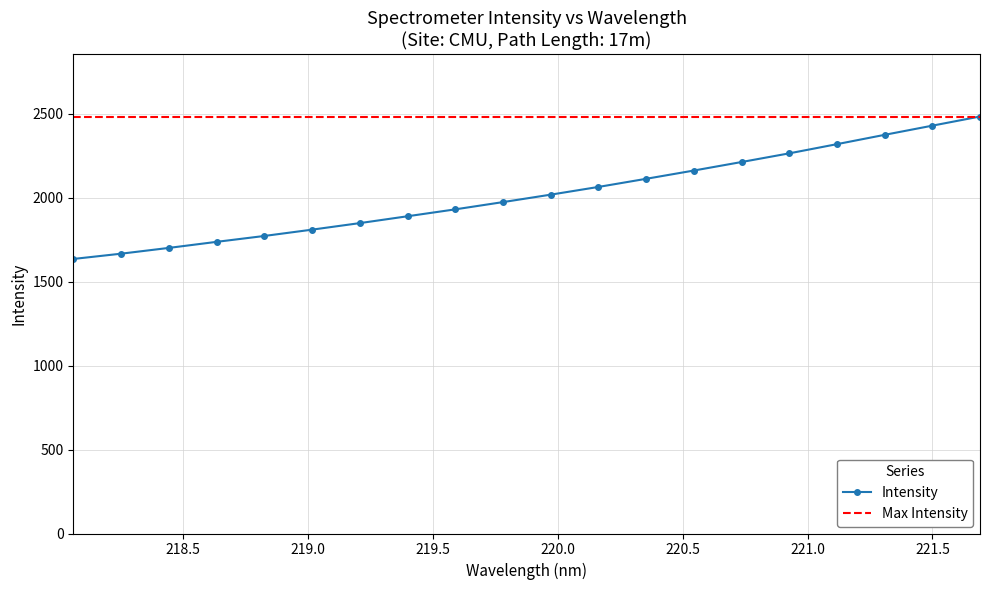

What is the difference between the values at 221.6902 and 218.2508?

816.6